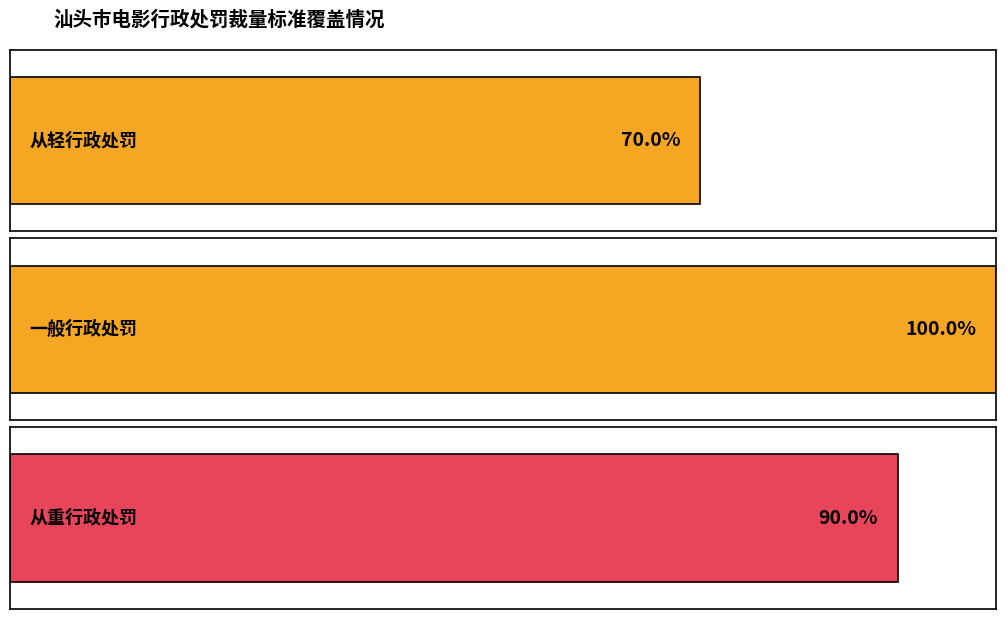

What is the maximum value shown in the chart?

1